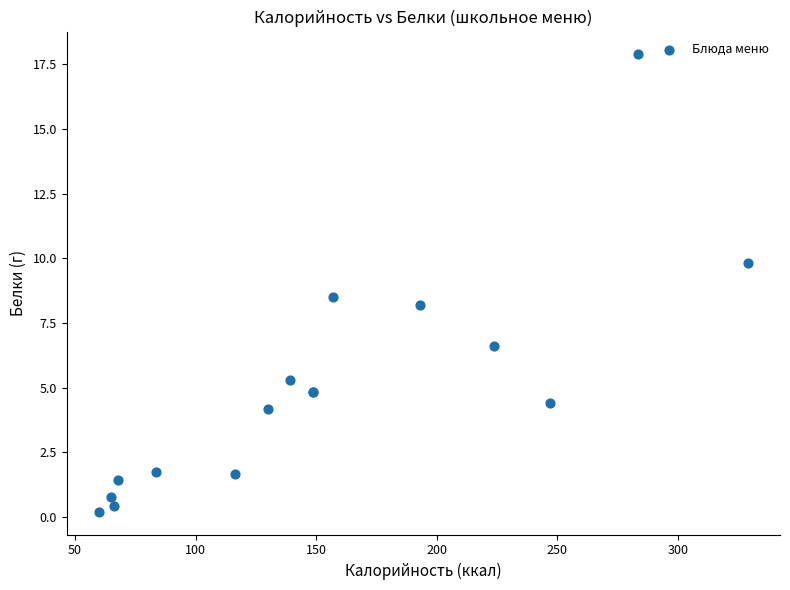

What Y value in the scatter plot is closest to 9?

8.5